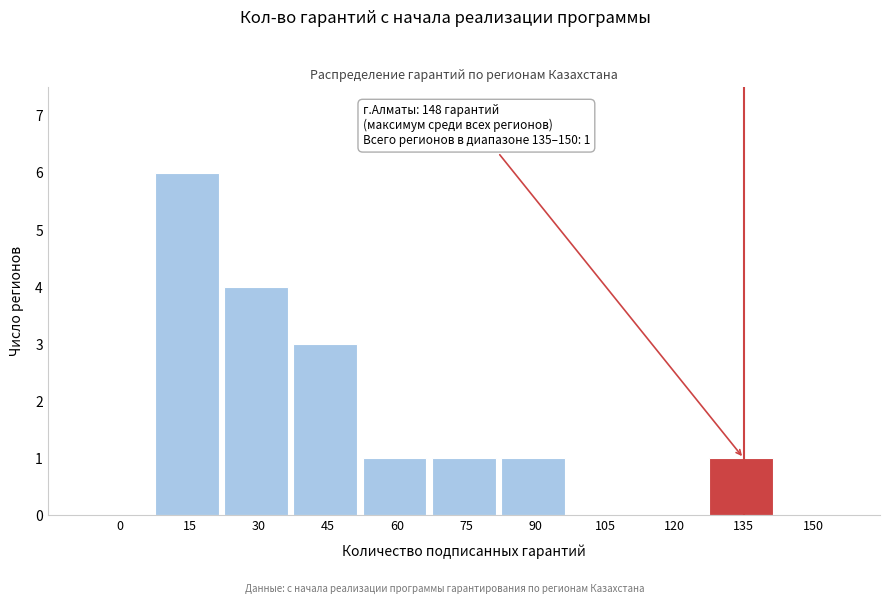

Reading left to right, transcribe all the data shown in this chart.

0=0	15=6	30=4	45=3	60=1	75=1	90=1	105=0	120=0	135=1	150=0